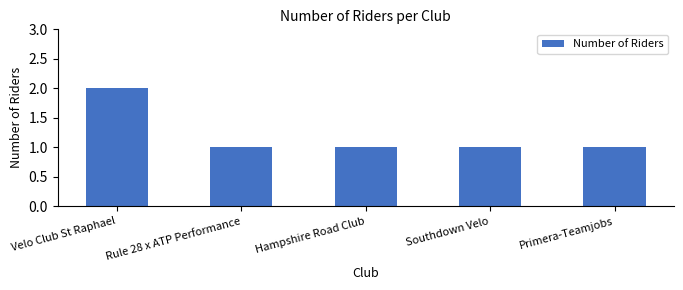

What is the difference between the values at Hampshire Road Club and Velo Club St Raphael?

1